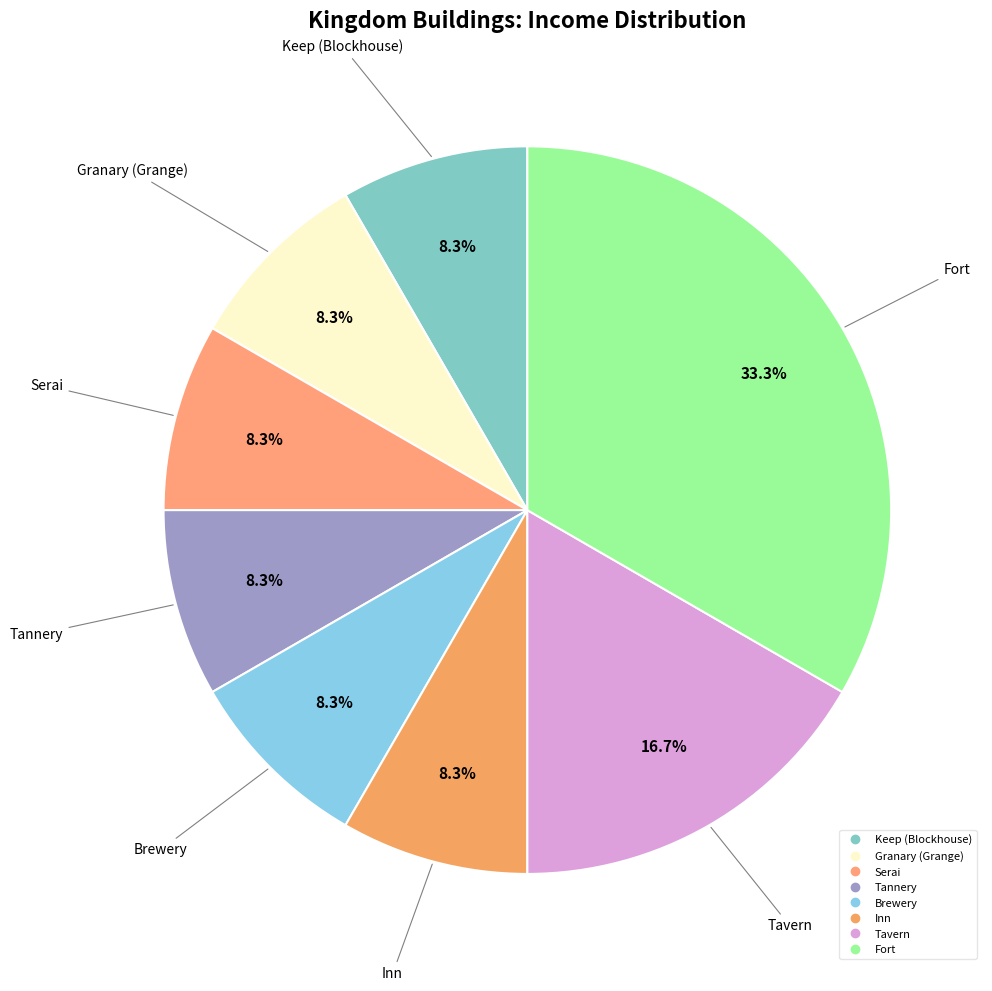

Is it true that Tavern is 17% of the pie?

True